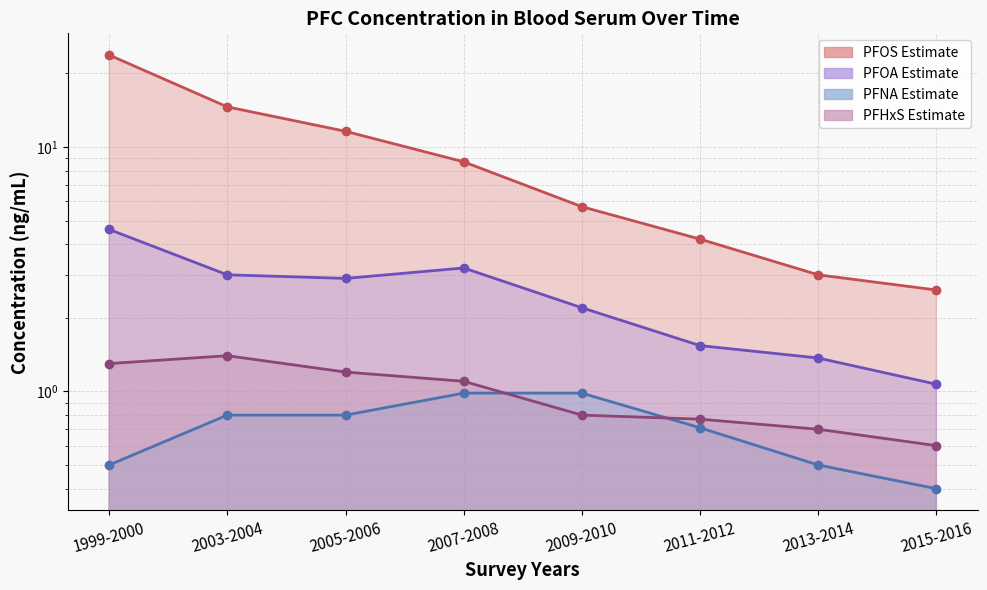

Between 2013-2014 and 2003-2004, which is larger?

2003-2004